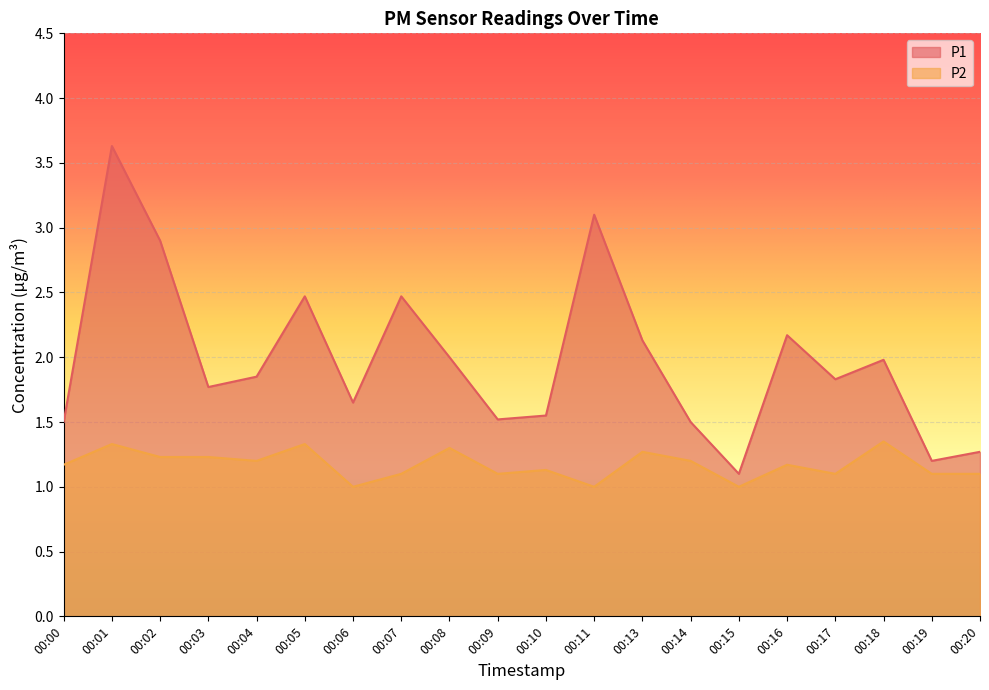

Which category has the highest value in the P2 series?

00:18